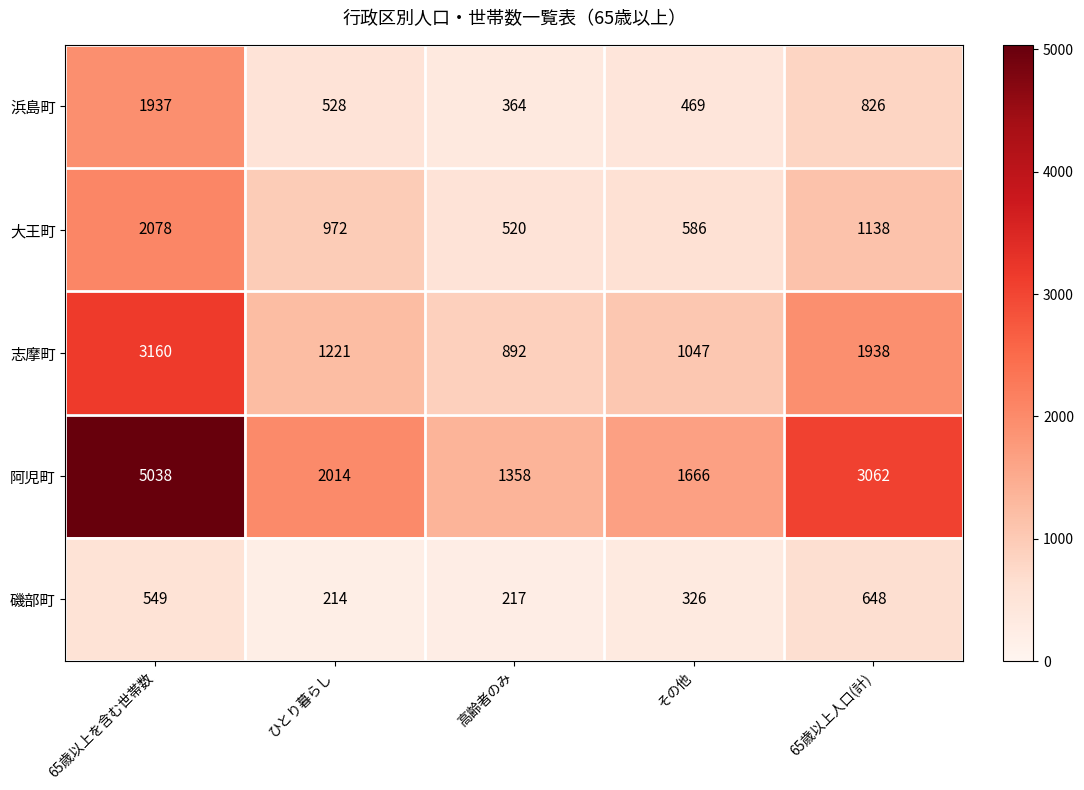

How many series are shown in this chart?

5